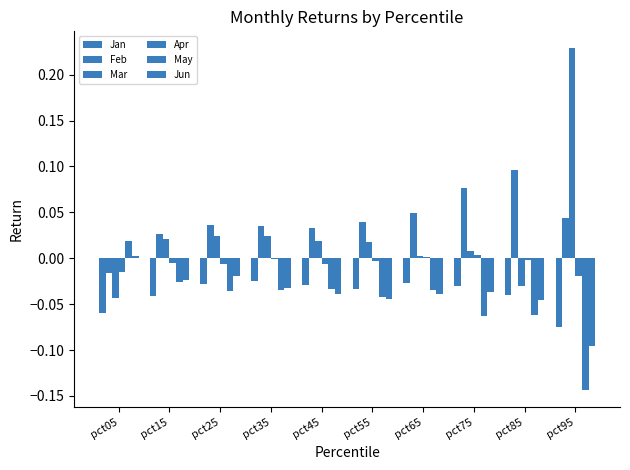

Reading right to left, transcribe all the data shown in this chart.

Jan: -0.1	-0.0	-0.0	-0.0	-0.0	-0.0	-0.0	-0.0	-0.0	-0.1
Feb: 0.0	0.1	0.1	0.0	0.0	0.0	0.0	0.0	0.0	-0.0
Mar: 0.2	-0.0	0.0	0.0	0.0	0.0	0.0	0.0	0.0	-0.0
Apr: -0.0	-0.0	0.0	0.0	-0.0	-0.0	-0.0	-0.0	-0.0	-0.0
May: -0.1	-0.1	-0.1	-0.0	-0.0	-0.0	-0.0	-0.0	-0.0	0.0
Jun: -0.1	-0.0	-0.0	-0.0	-0.0	-0.0	-0.0	-0.0	-0.0	0.0